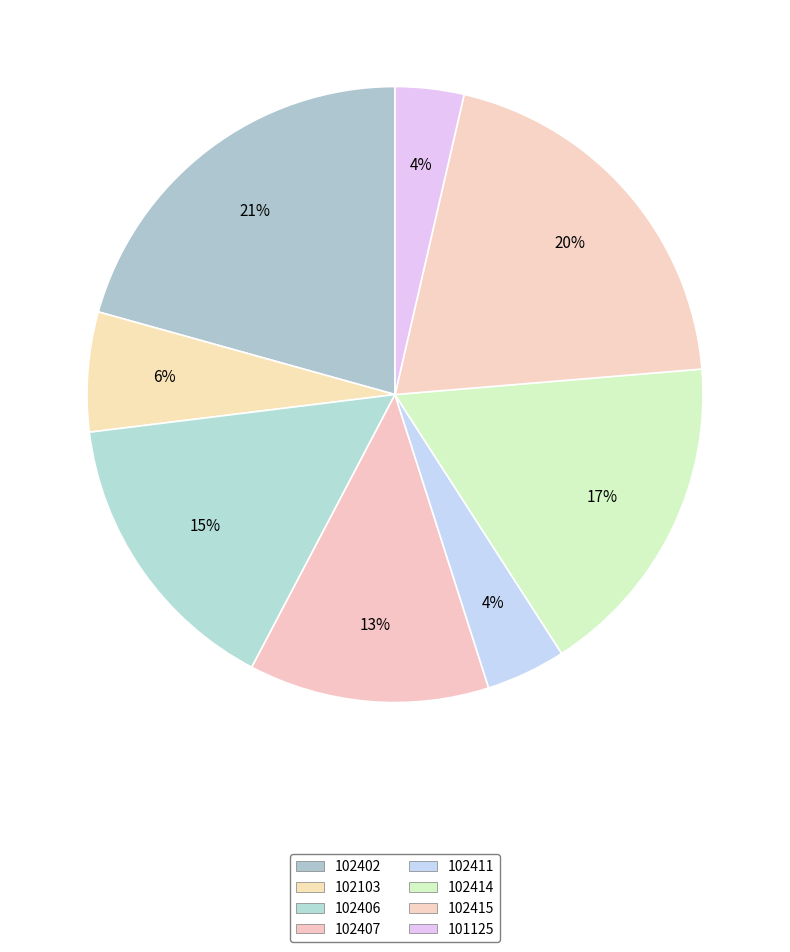

How many slices are in this pie chart?

8